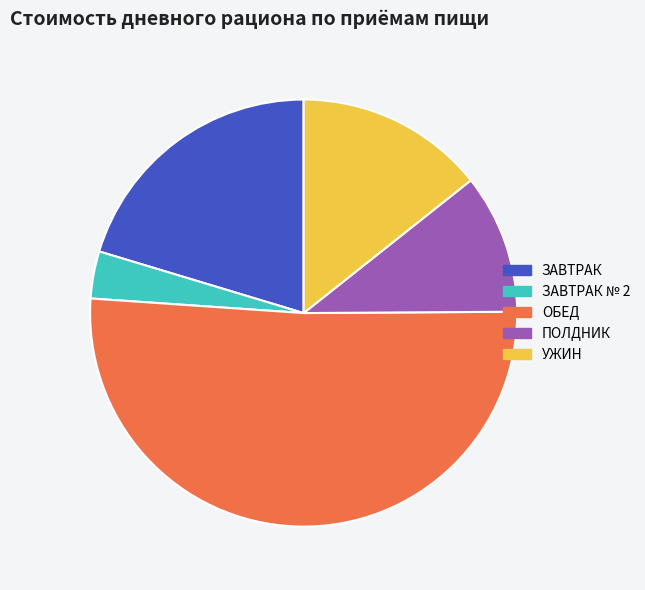

Which category has the smallest portion of the pie?

ЗАВТРАК № 2